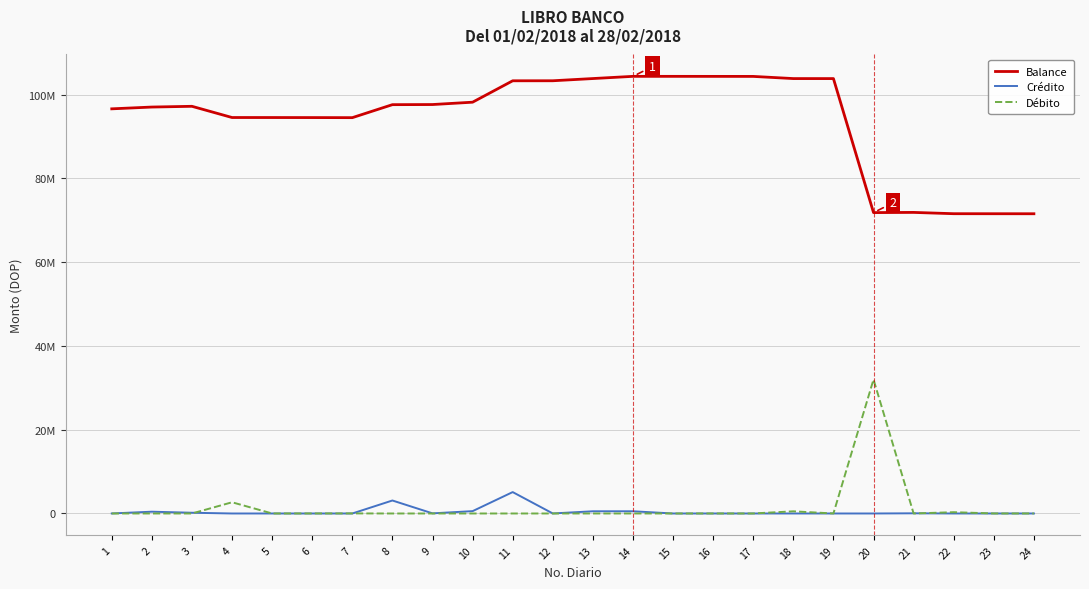

Reading left to right, transcribe all the data shown in this chart.

Balance: 96629010.2	97055778.4	97232845.7	94555435.8	94551235.8	94541427.1	94522927.1	97624566.8	97655766.8	98216025.3	103326045.3	103333345.3	103860345.3	104387345.3	104385645.3	104378645.3	104371645.3	103854507.0	103851878.7	71851878.7	71895363.5	71587062.0	71579562.0	71574162.0
Crédito: 7000.0	426768.2	177067.3	0.0	0.0	0.0	0.0	3101639.7	31200.0	560258.5	5110020.0	7300.0	527000.0	527000.0	0.0	0.0	0.0	0.0	0.0	0.0	43484.8	0.0	0.0	0.0
Débito: 0.0	0.0	0.0	2677409.9	4200.0	9808.8	18500.0	0.0	0.0	0.0	0.0	0.0	0.0	0.0	1700.0	7000.0	7000.0	517138.3	2628.4	32000000.0	0.0	308301.5	7500.0	5400.0